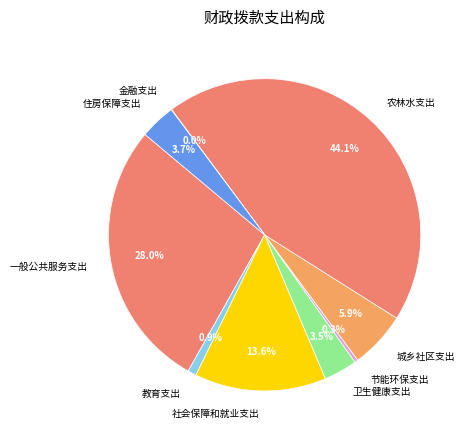

Is there a majority slice in this chart?

No